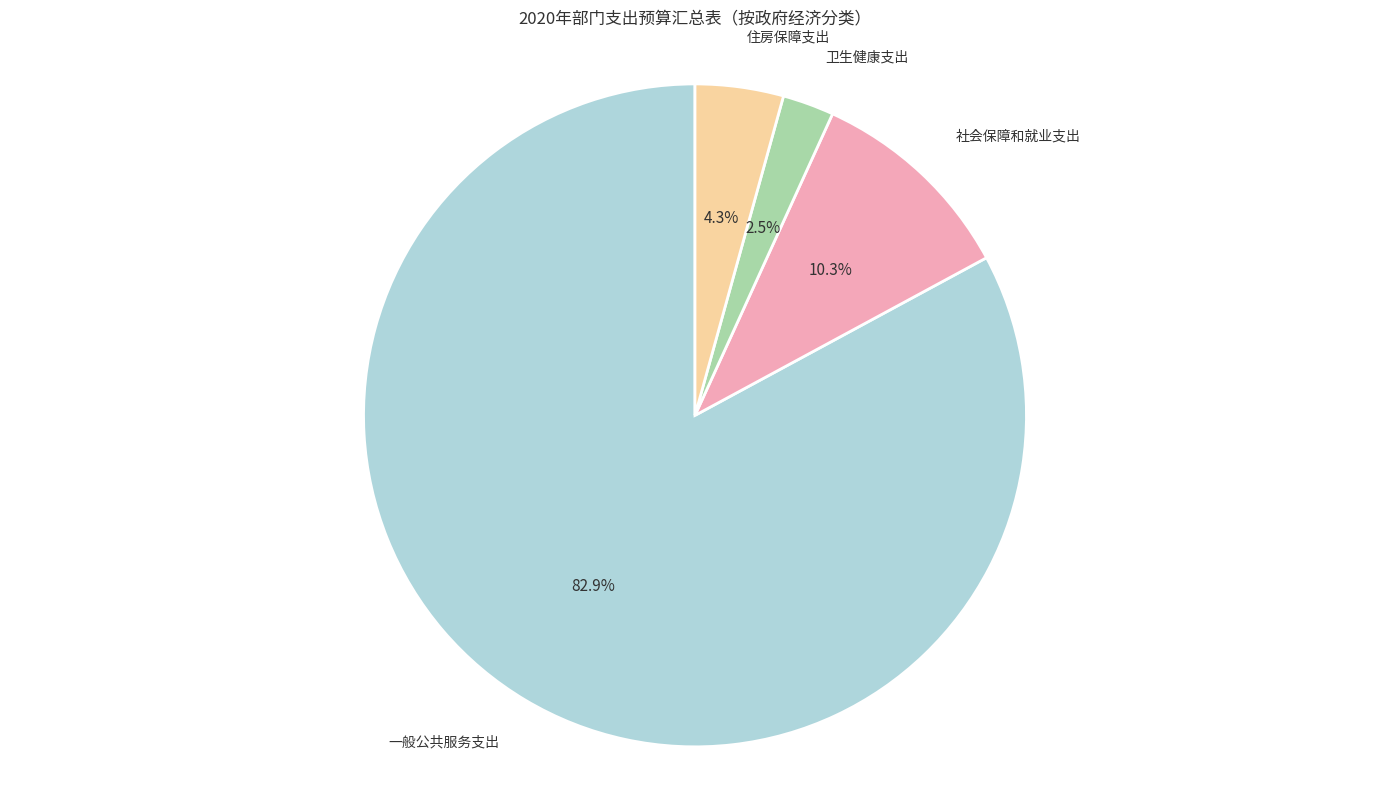

What is the total percentage of 一般公共服务支出 and 社会保障和就业支出?

93.2%